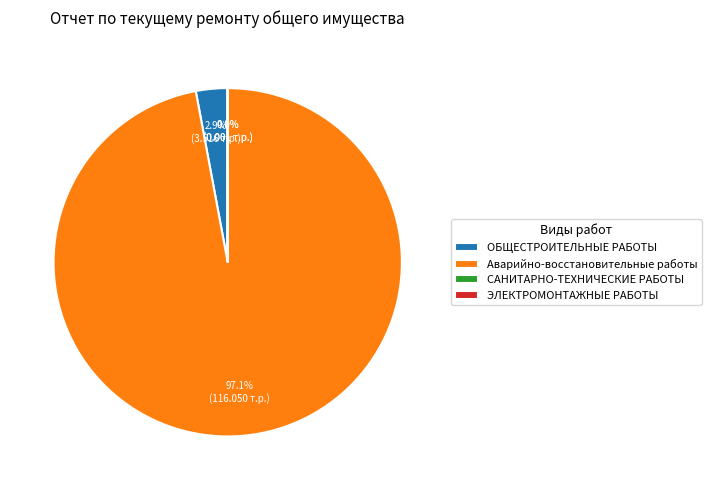

How much of the chart is everything except Аварийно-восстановительные работы?

2.9%